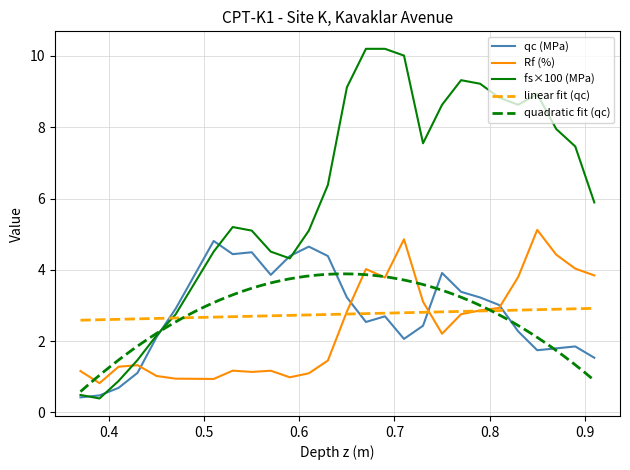

After their last crossing, which series has the higher values: Rf or fs?

fs